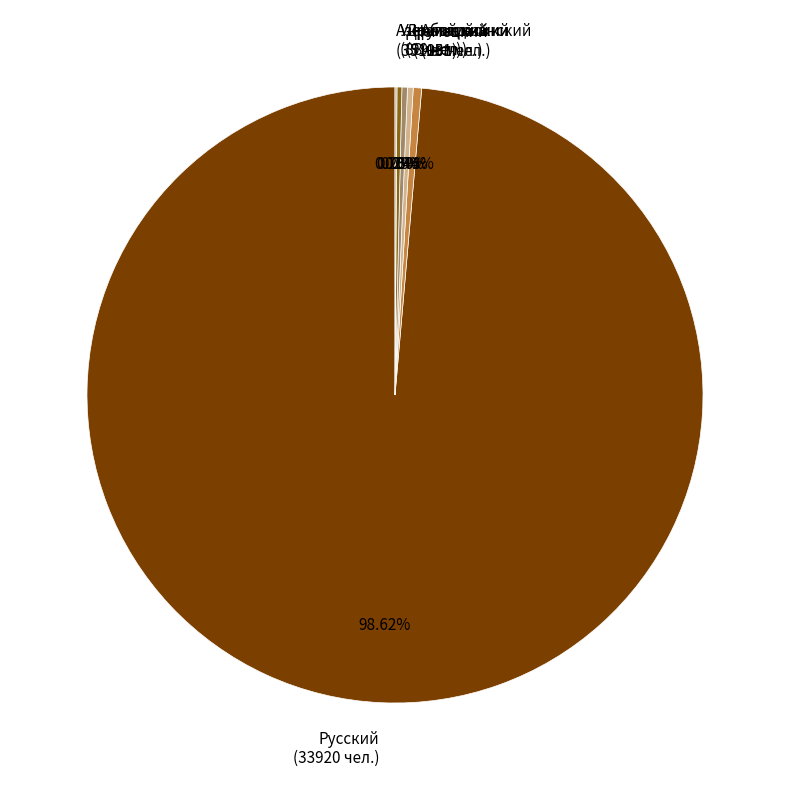

Does Английский (151 чел.) represent more than half of the total?

No